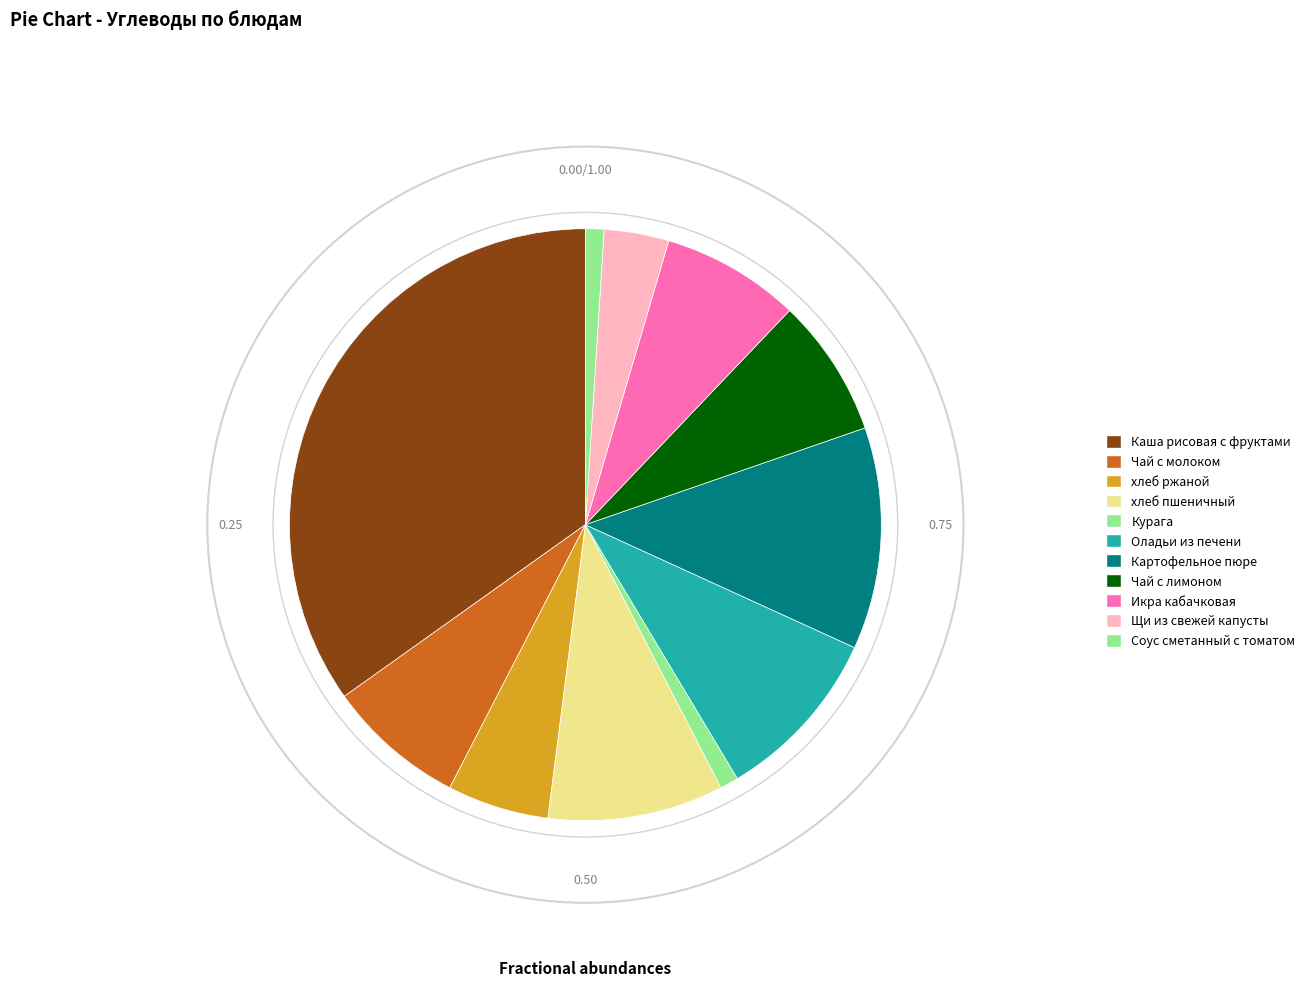

What is the ratio of the value at Икра кабачковая to the value at Чай с лимоном?

1.0